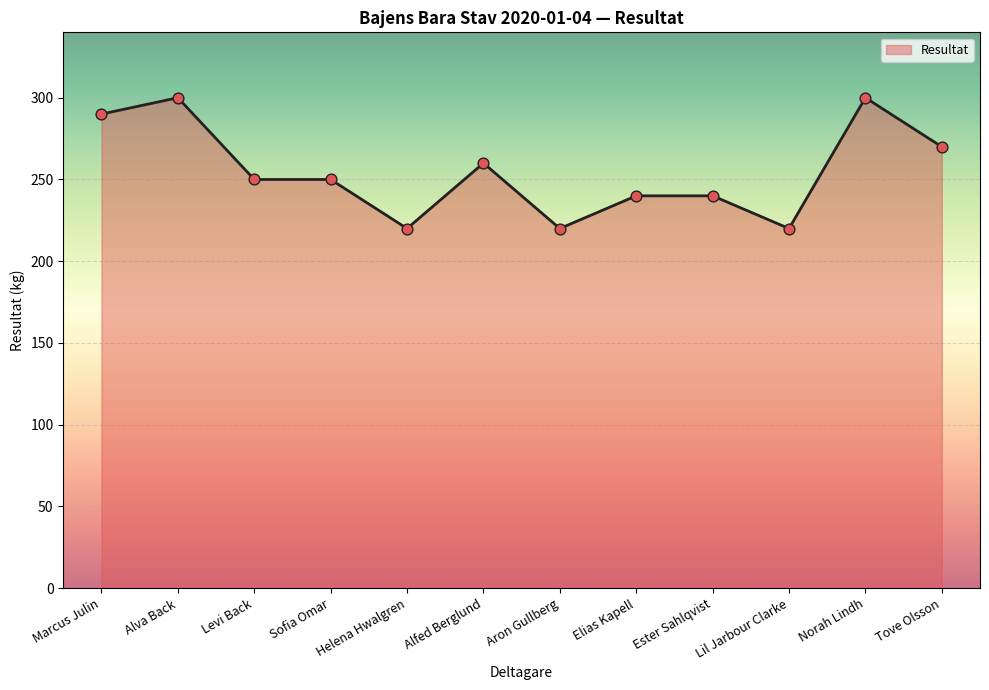

What is the ratio of the value at Sofia Omar to the value at Ester Sahlqvist?

1.0